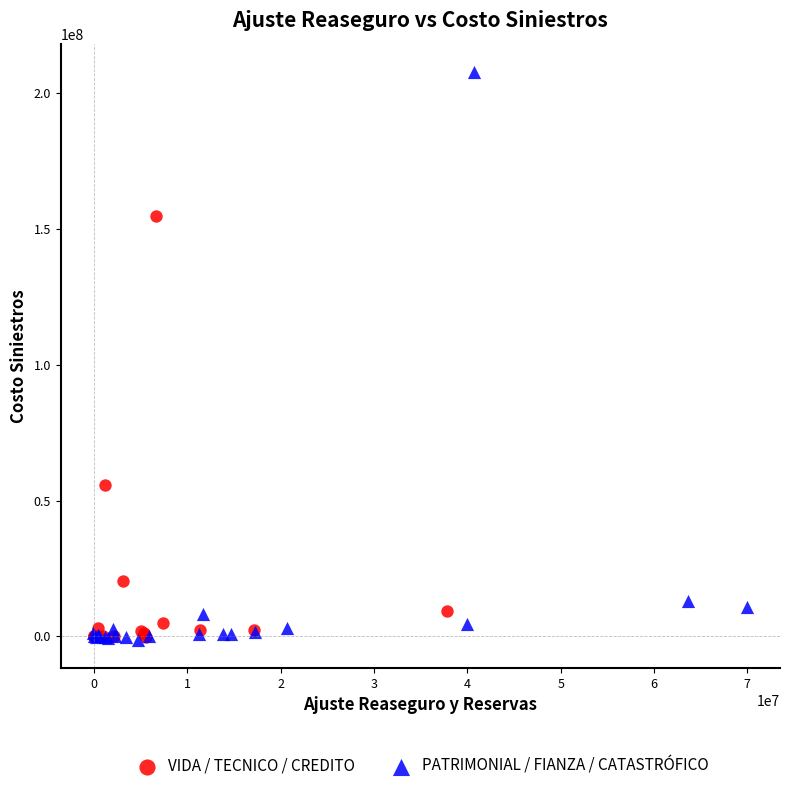

What are all the series names shown in the legend?

VIDA / TECNICO / CREDITO, PATRIMONIAL / FIANZA / CATASTRÓFICO